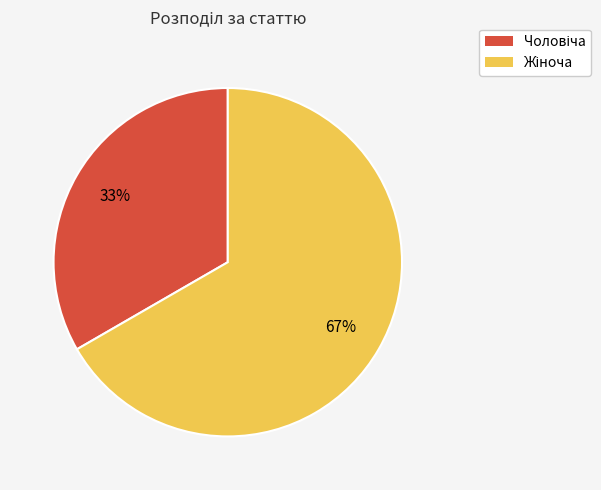

Is there any slice that represents more than half of the pie?

Yes